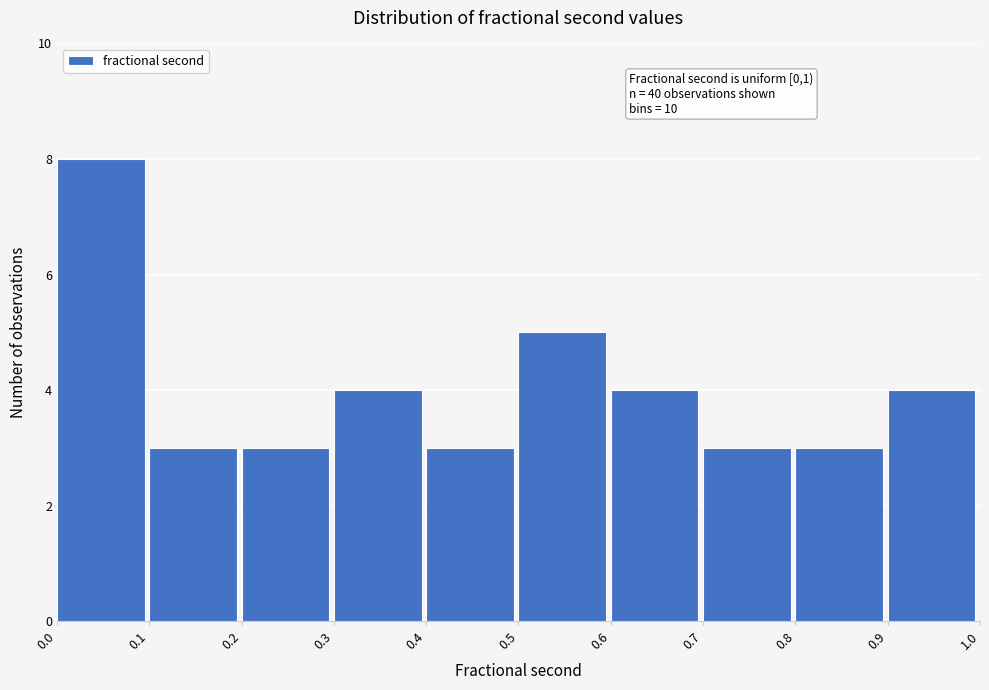

Over which range of the x-axis is the bar tallest?

0.0 to 0.1